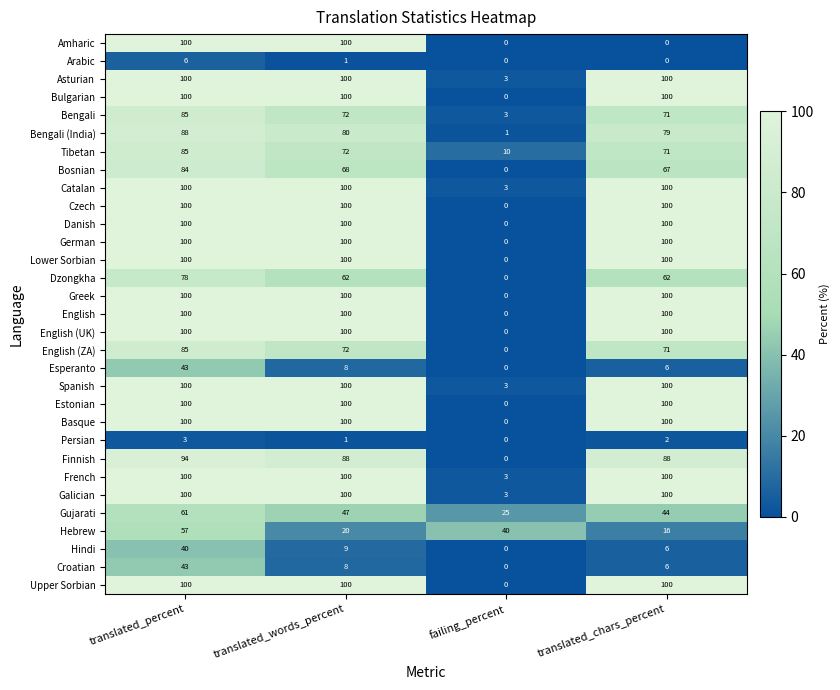

Between translated_percent and translated_words_percent, which series saw the biggest shift?

Hebrew